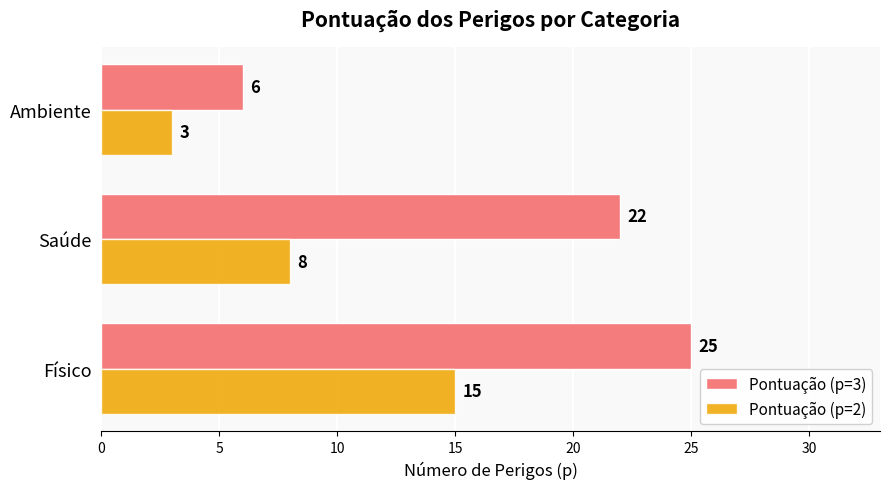

Rank the categories by Pontuação (p=2) value from lowest to highest.

Ambiente, Saúde, Físico